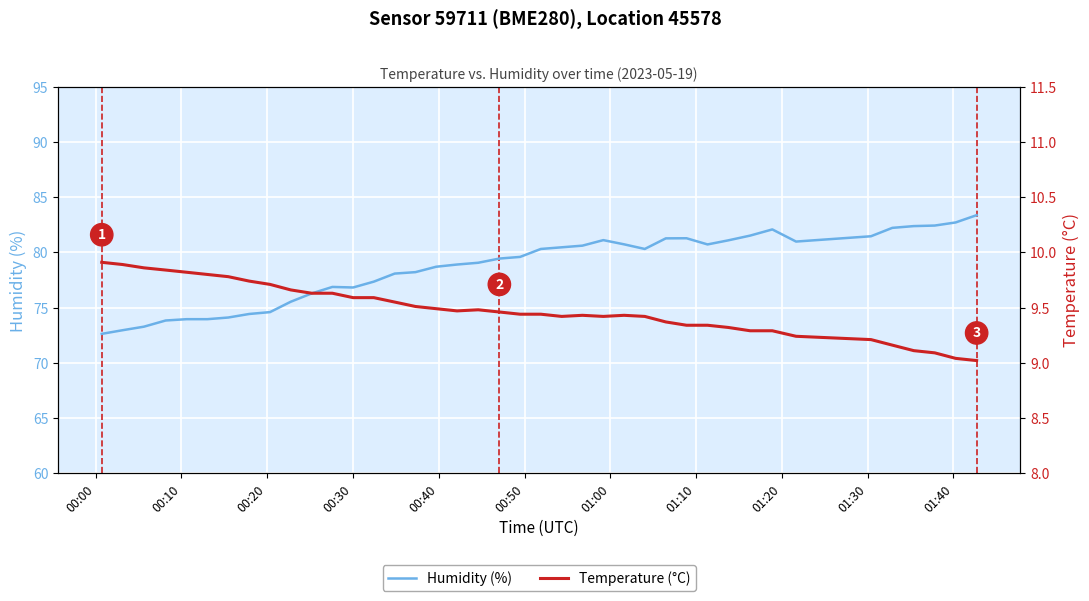

True or false: Temperature (°C) and Humidity (%) cross at least once.

False